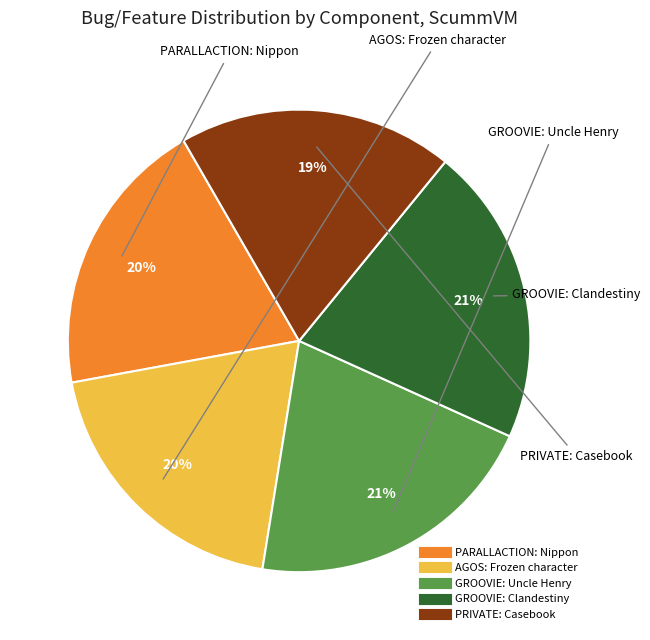

Which has a higher value, PRIVATE: Casebook or GROOVIE: Uncle Henry?

GROOVIE: Uncle Henry